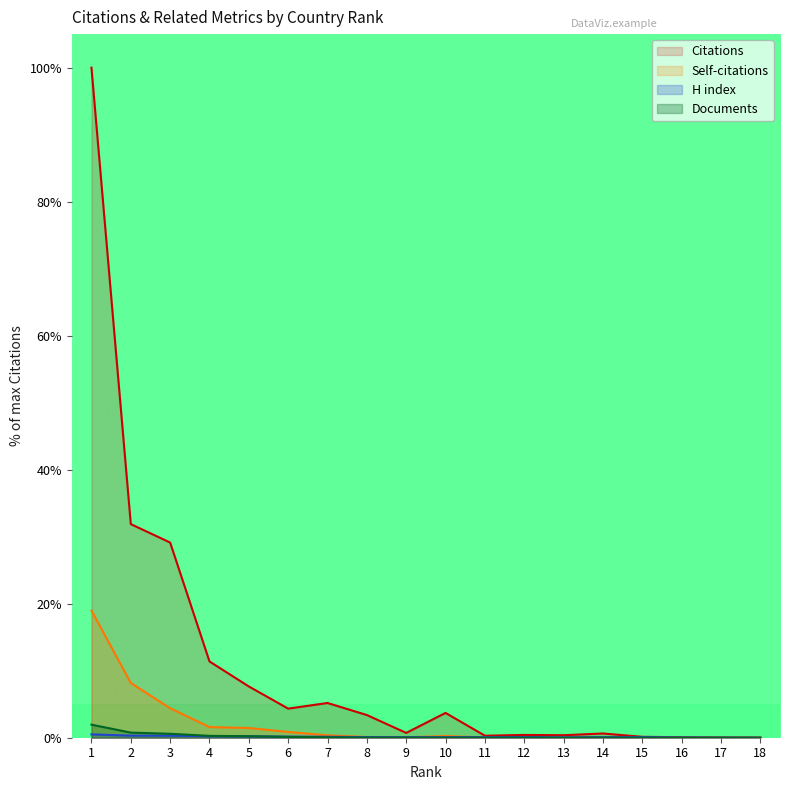

The Citations series shows 0.0 at 18. True or false?

False